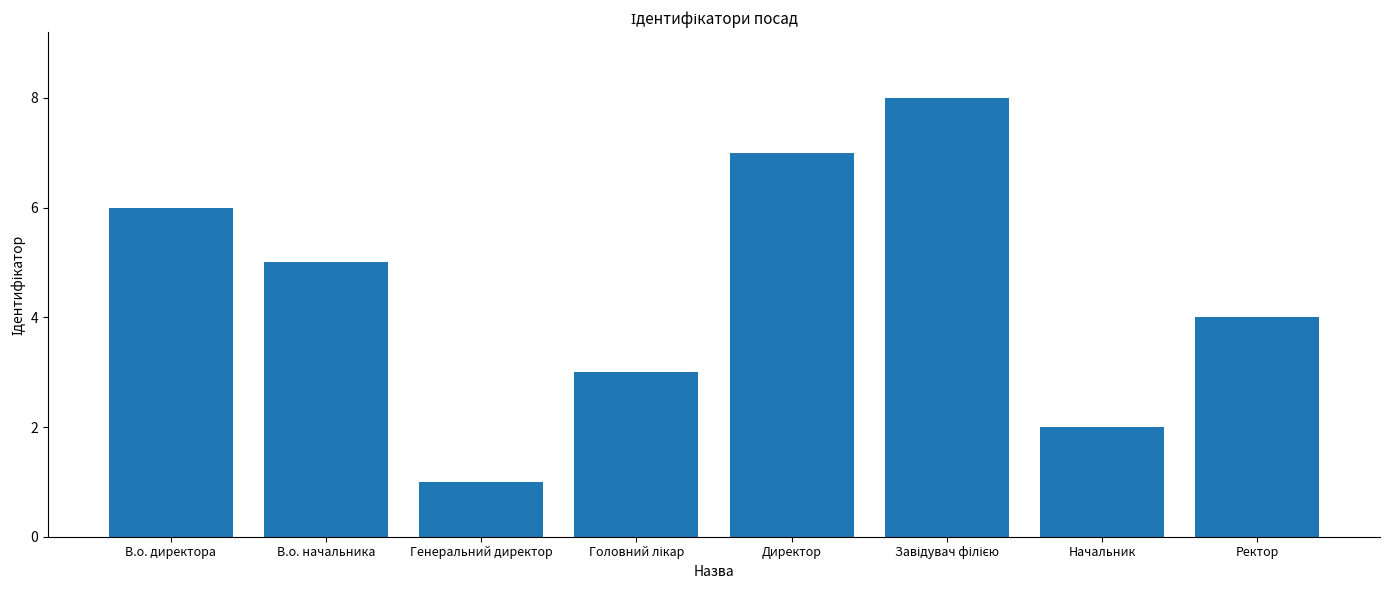

Are the bars horizontal?

No